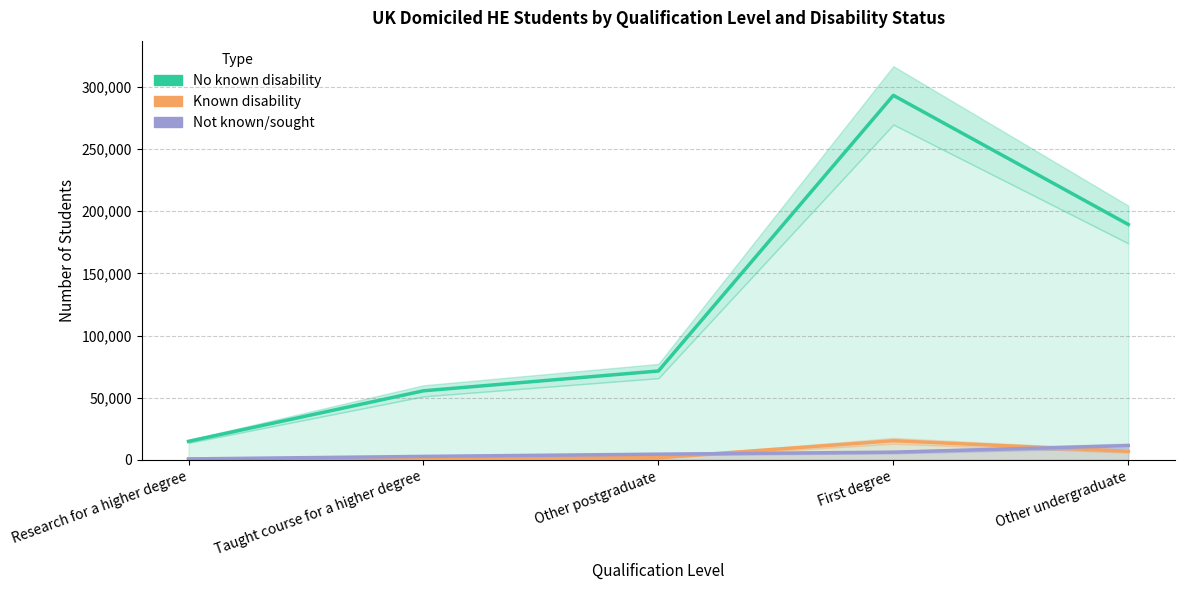

What is the average value of the Not known/sought series?

5238